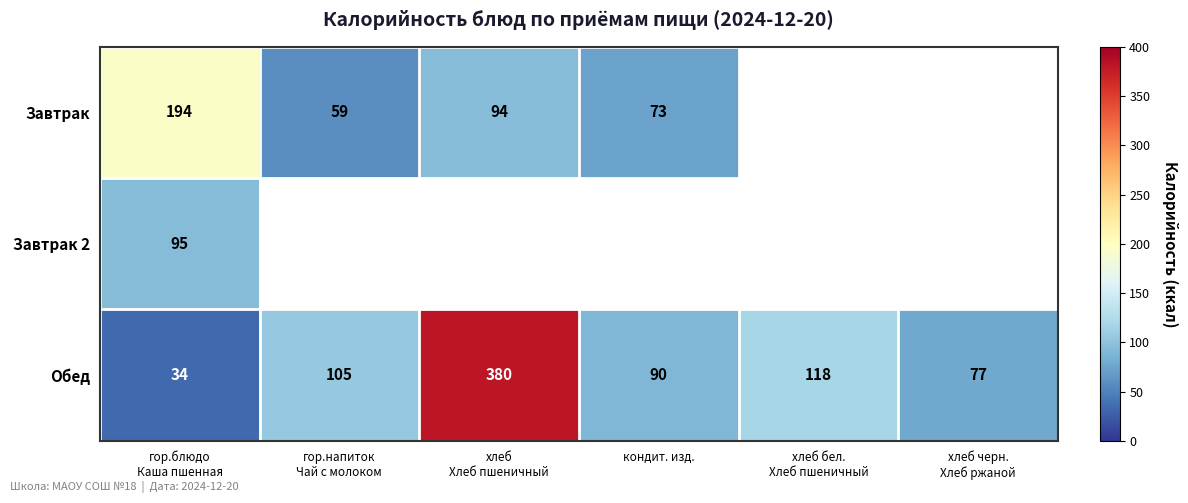

What is the maximum value shown in the chart?

380.0